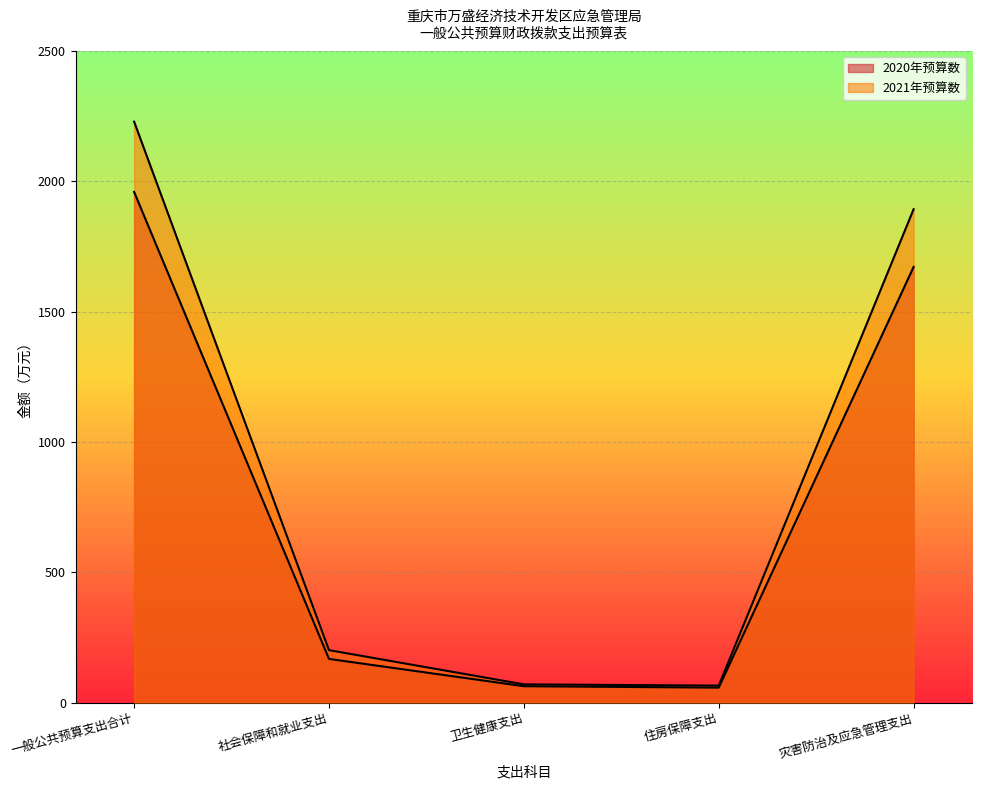

Is the value of 2021年预算数 at 住房保障支出 greater than the value of 2020年预算数 at 社会保障和就业支出?

No